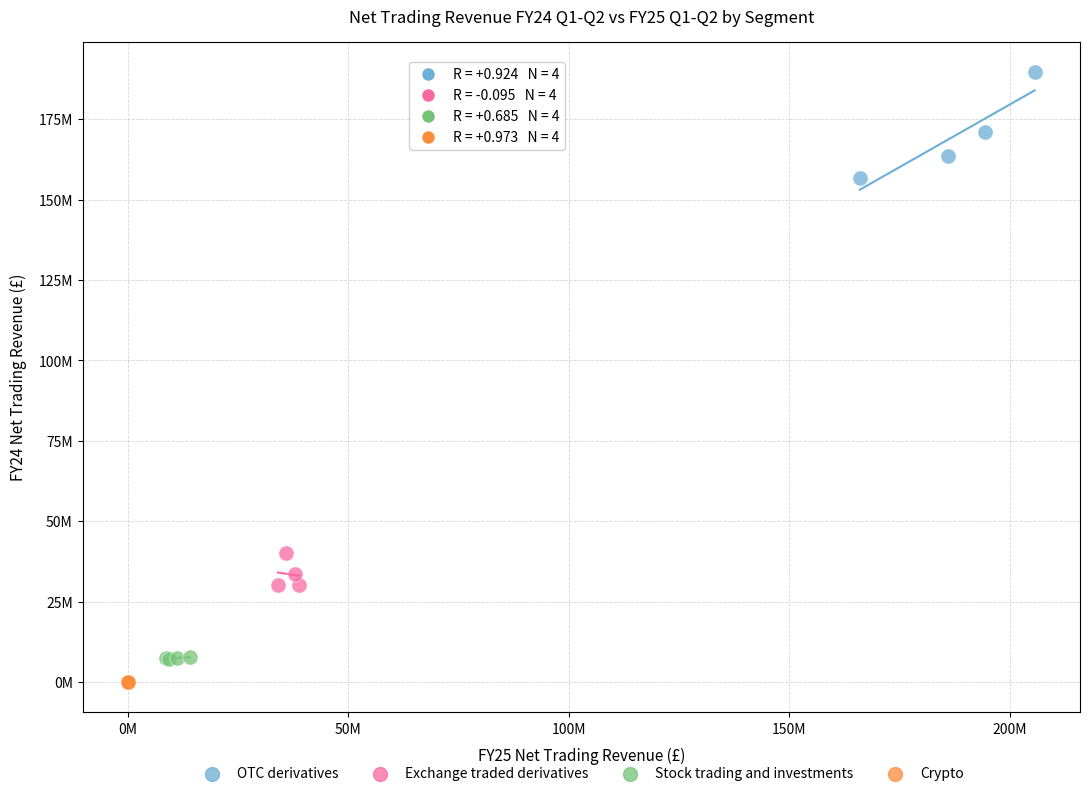

Which series contains the lowest Y value?

Crypto